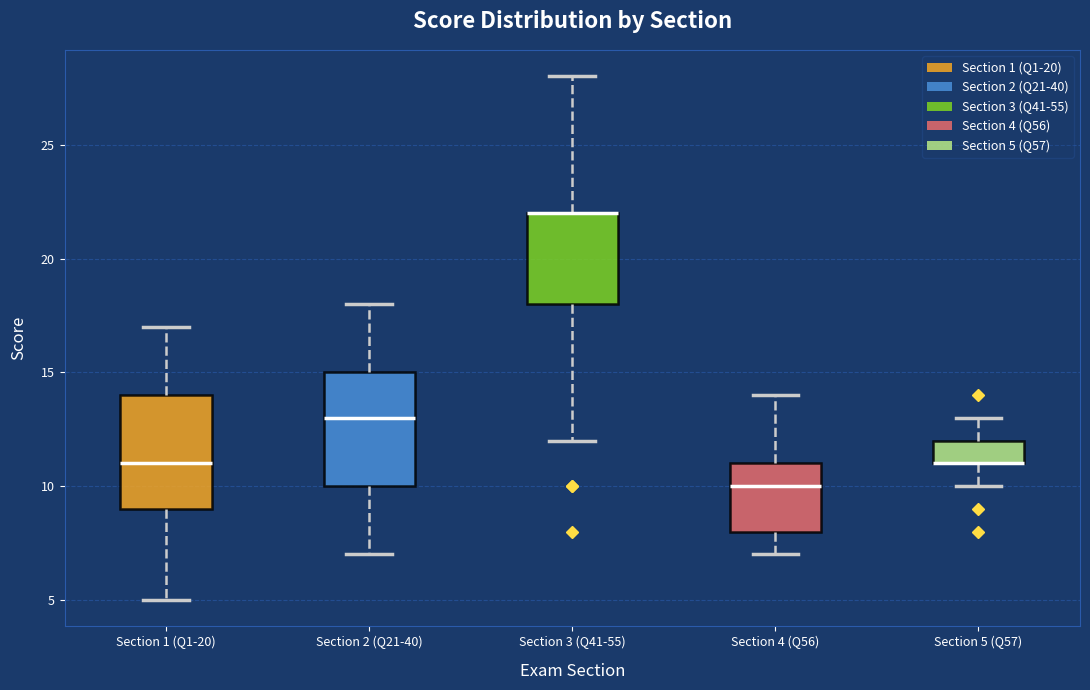

Where does the lower whisker of the box for Section 2 (Q21-40) end on the y-axis? The values are not printed on the chart, so give them approximately, as read against the axis.

7